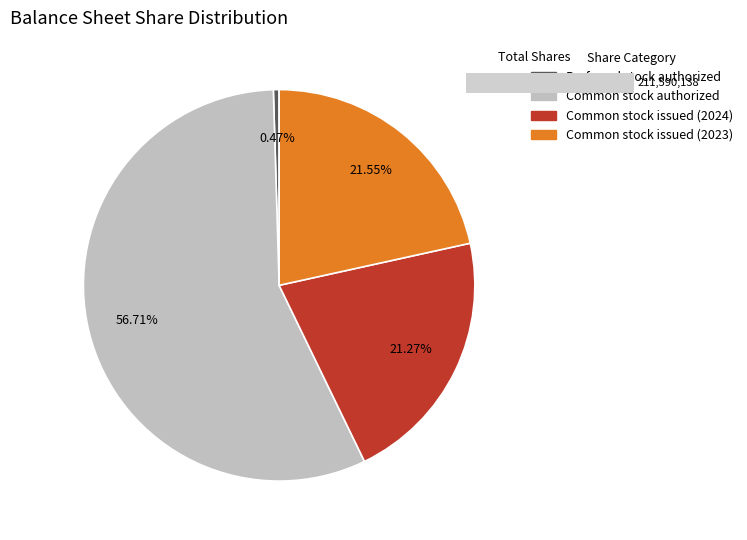

Rank the categories by value from highest to lowest.

Common stock authorized, Common stock issued (2023), Common stock issued (2024), Preferred stock authorized